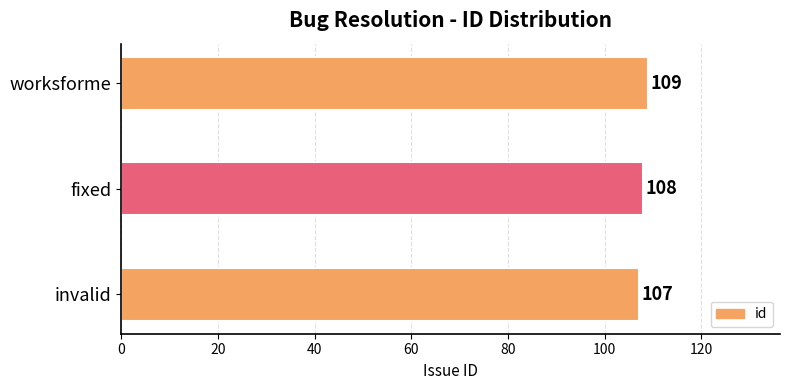

How many data points does each series have?

3